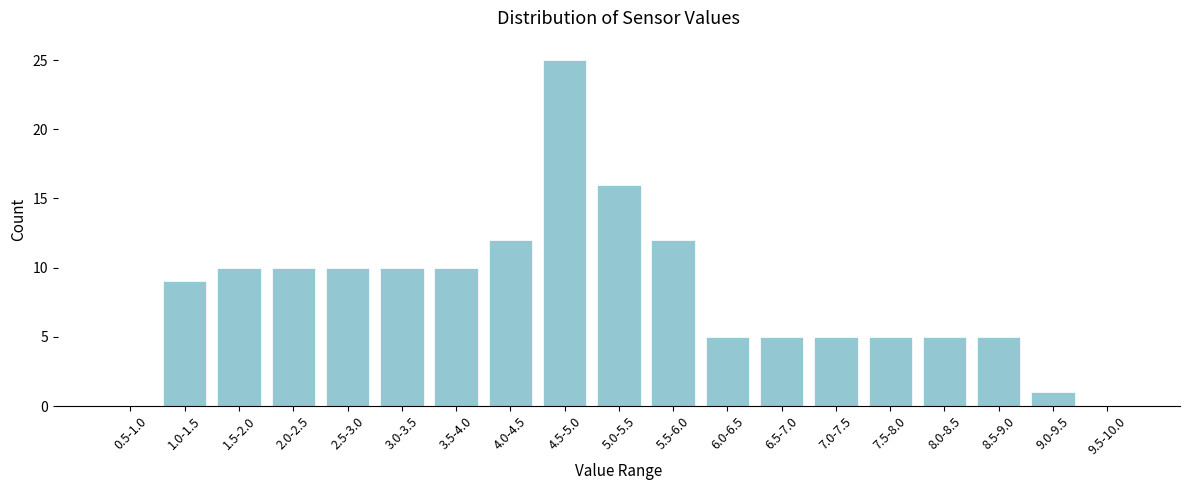

Reading left to right, transcribe all the data shown in this chart.

0.5-1.0=0	1.0-1.5=9	1.5-2.0=10	2.0-2.5=10	2.5-3.0=10	3.0-3.5=10	3.5-4.0=10	4.0-4.5=12	4.5-5.0=25	5.0-5.5=16	5.5-6.0=12	6.0-6.5=5	6.5-7.0=5	7.0-7.5=5	7.5-8.0=5	8.0-8.5=5	8.5-9.0=5	9.0-9.5=1	9.5-10.0=0